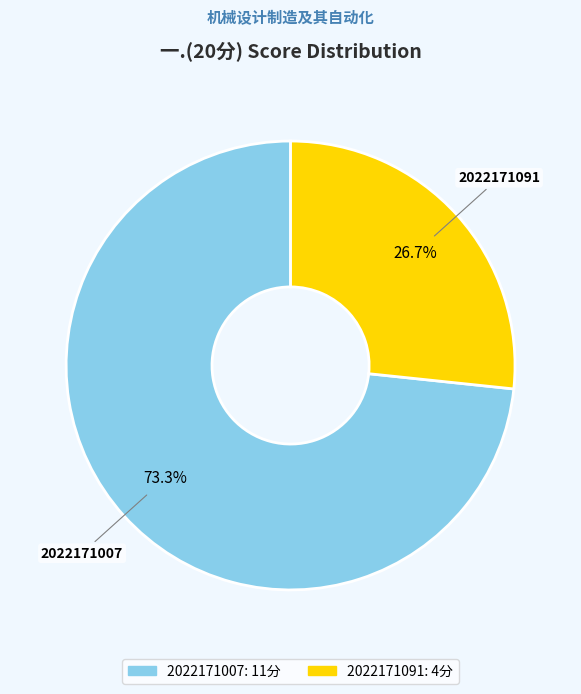

Is it true that 2022171007 is 73% of the pie?

True